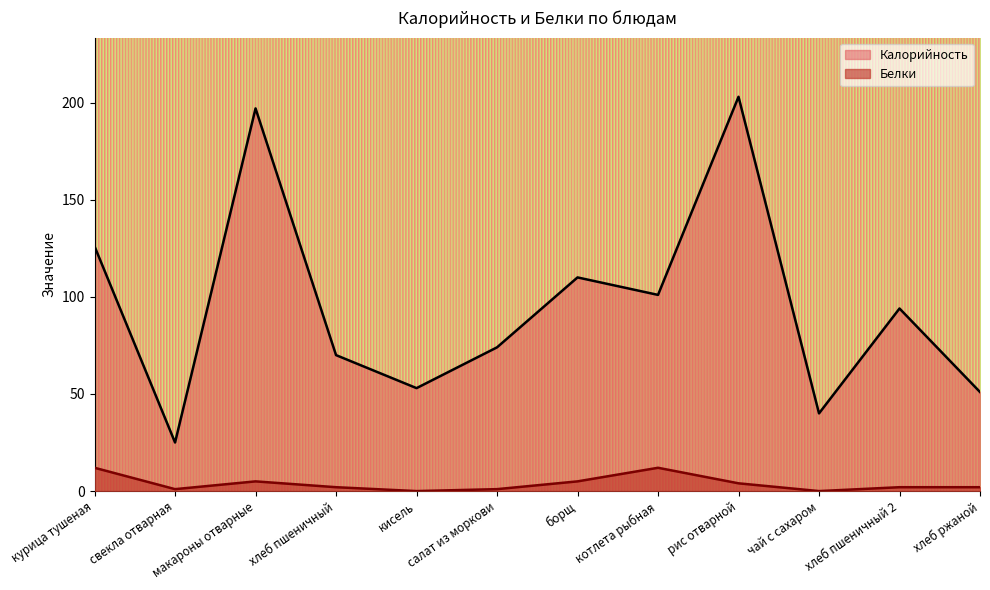

What is the maximum value shown in the chart?

203